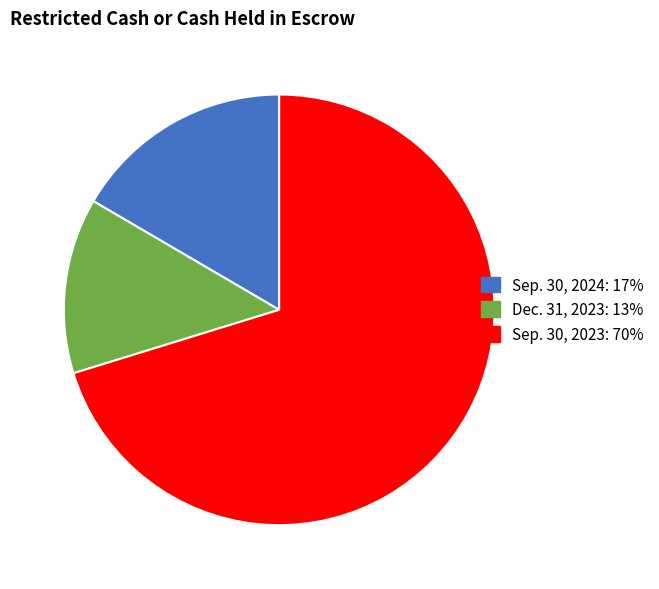

Which category has the smallest portion of the pie?

Dec. 31, 2023